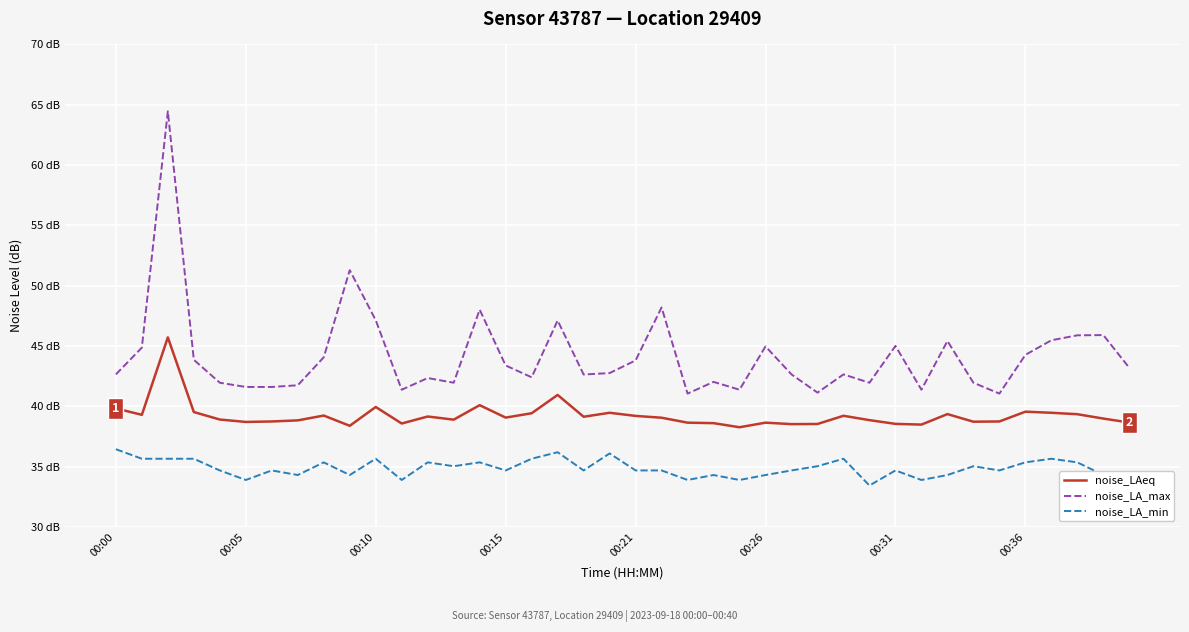

The noise_LA_max series shows 45.9 at 38. True or false?

True